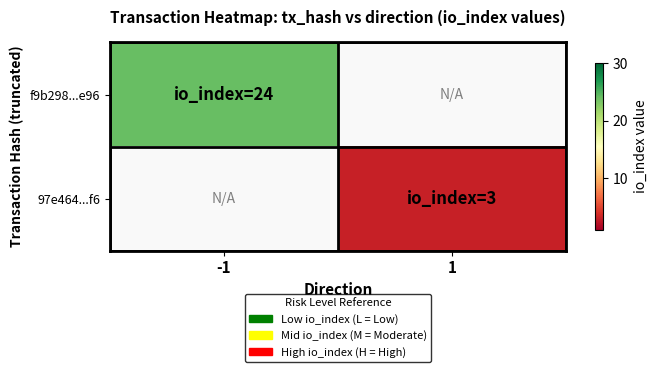

Which series has the widest spread of values?

f9b298...e96